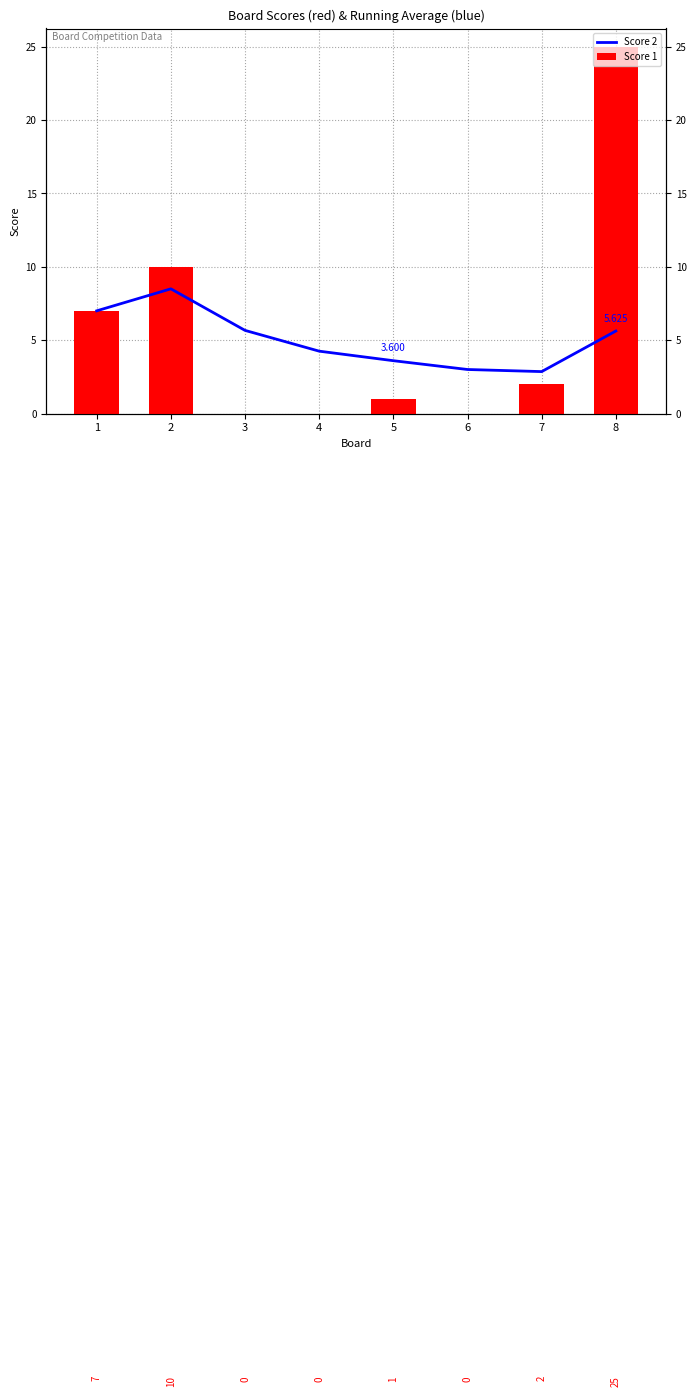

Reading left to right, extract all data points from this chart.

Score 2: 1=7.0	2=8.5	3=5.7	4=4.2	5=3.6	6=3.0	7=2.9	8=5.6
Score 1: 1=7.0	2=10.0	3=0.0	4=0.0	5=1.0	6=0.0	7=2.0	8=25.0